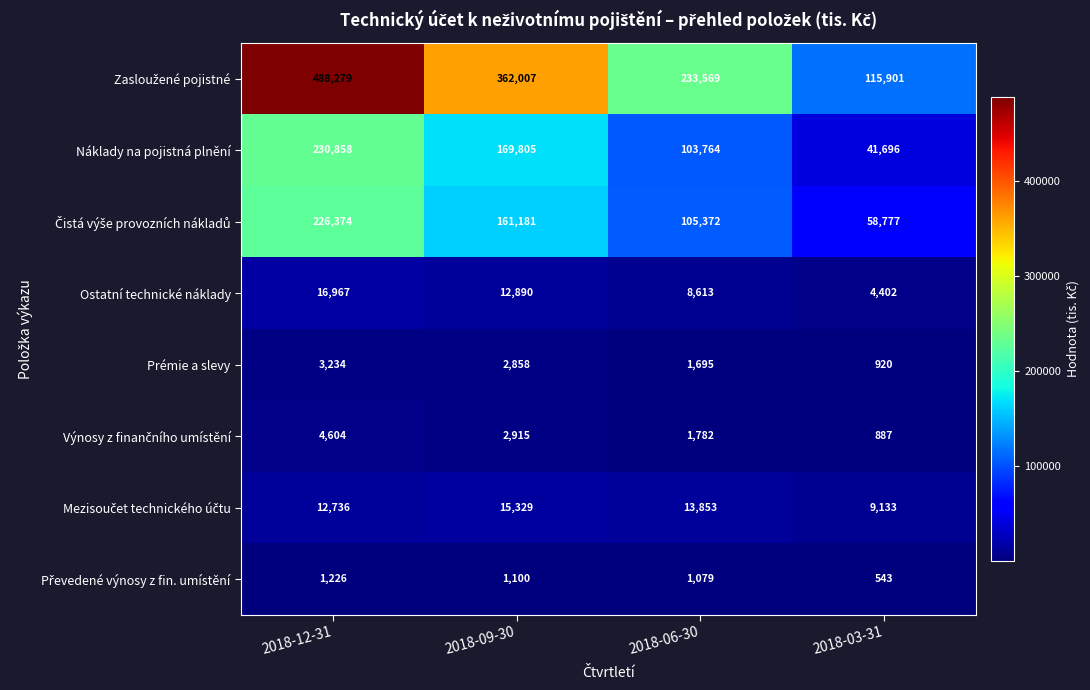

Where does the Náklady na pojistná plnění series first go above 169805?

2018-12-31